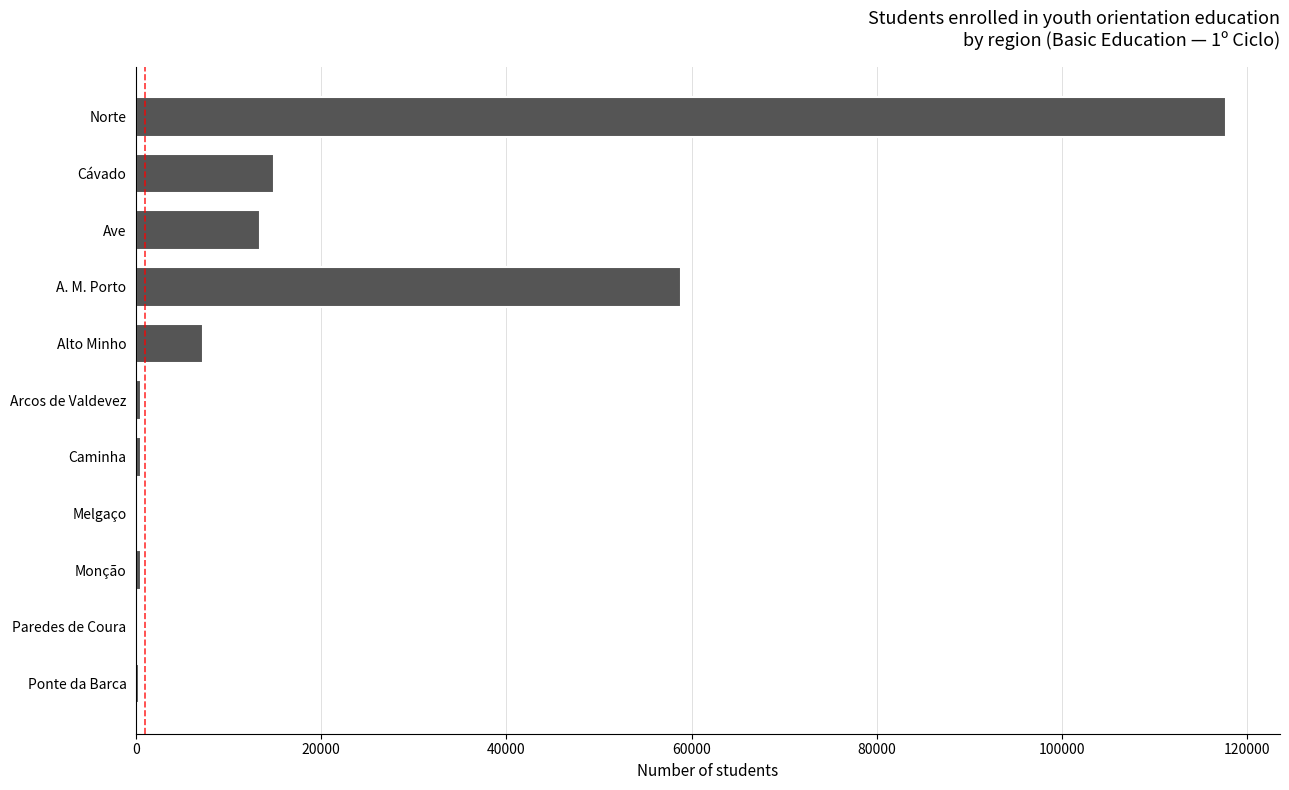

What is the change in value from Norte to Ave?

-104261